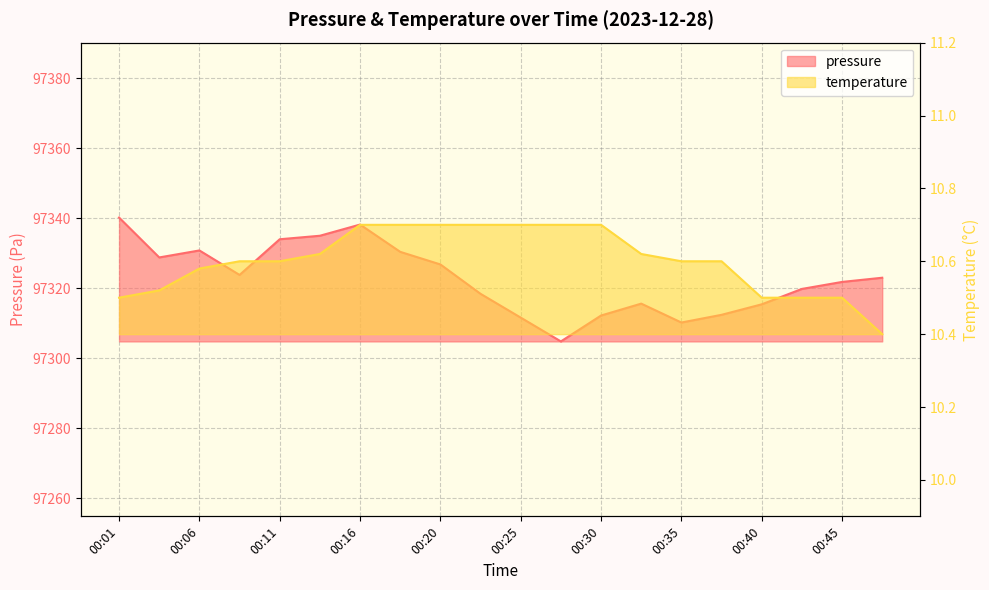

Is the value of pressure at 00:30 greater than the value of temperature at 00:08?

Yes